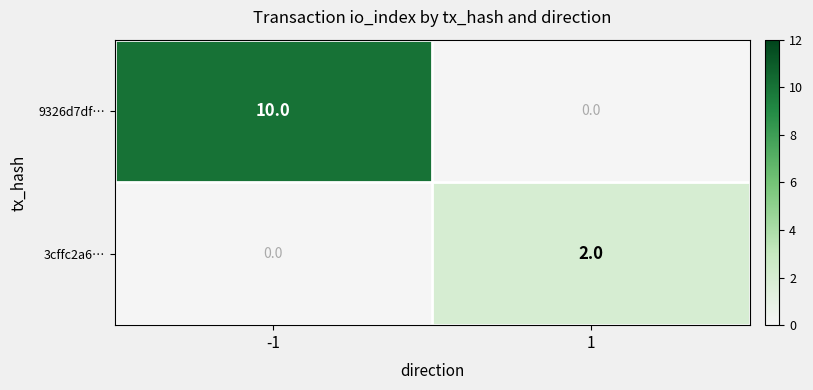

What is the average value of the 9326d7df… series?

5